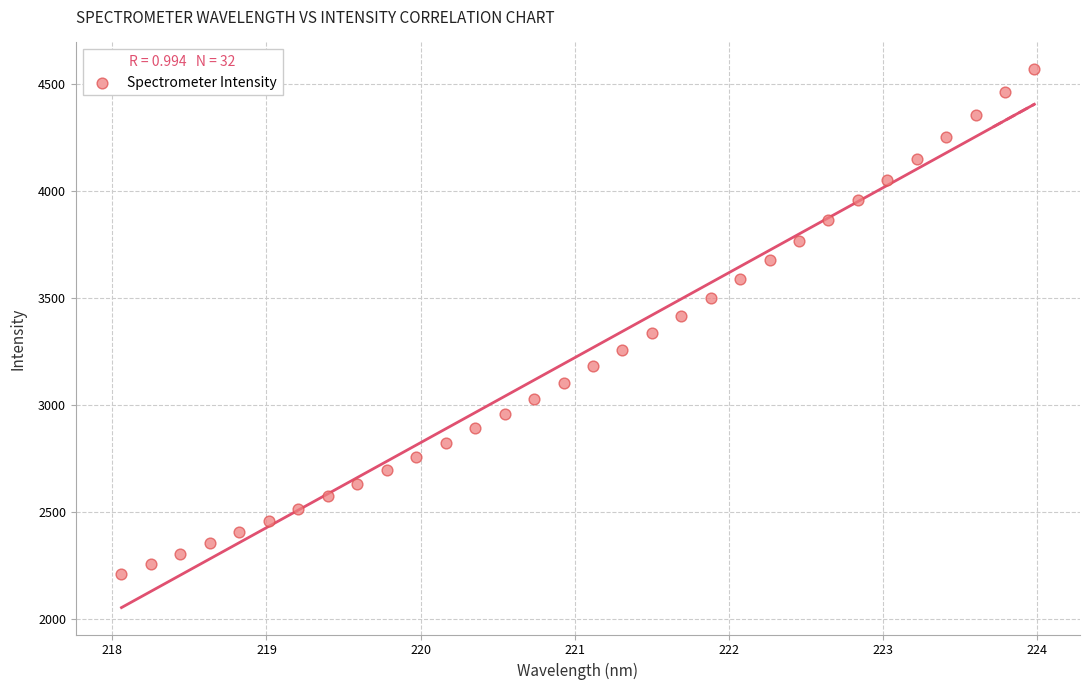

What is the range of Y values (max minus min)?

2358.6